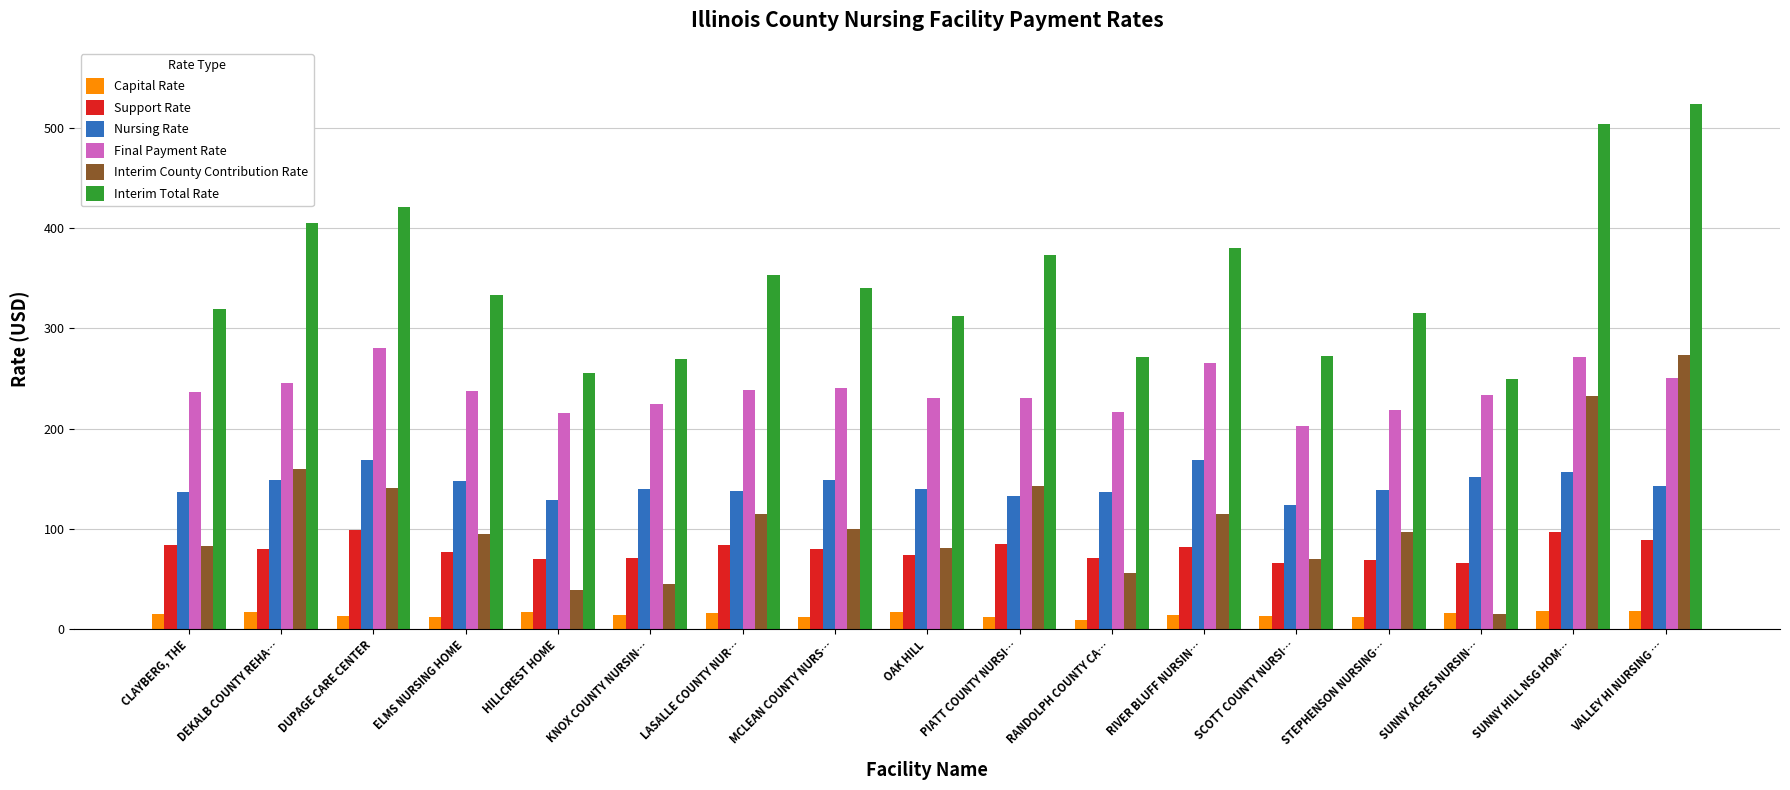

Does the chart contain any negative values?

No